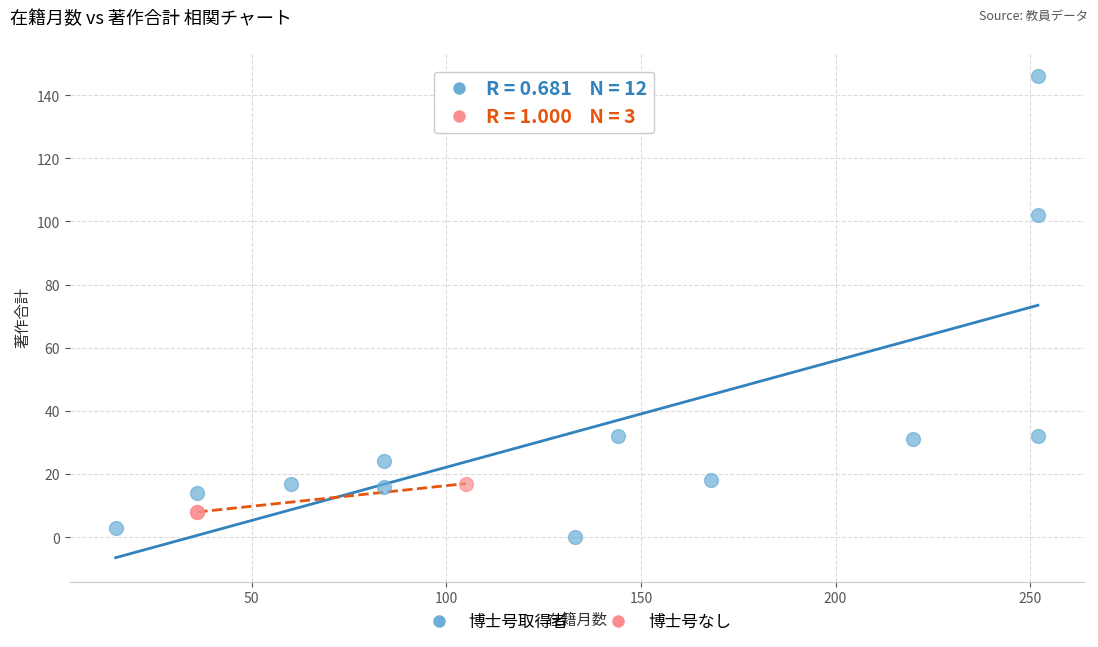

Which series has the largest Y range (max minus min)?

博士号取得者